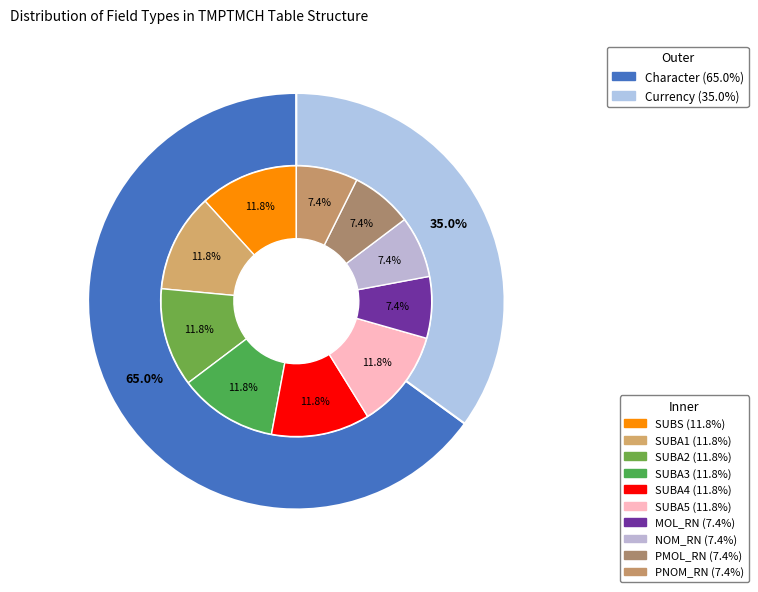

Does any single category account for the majority?

Yes